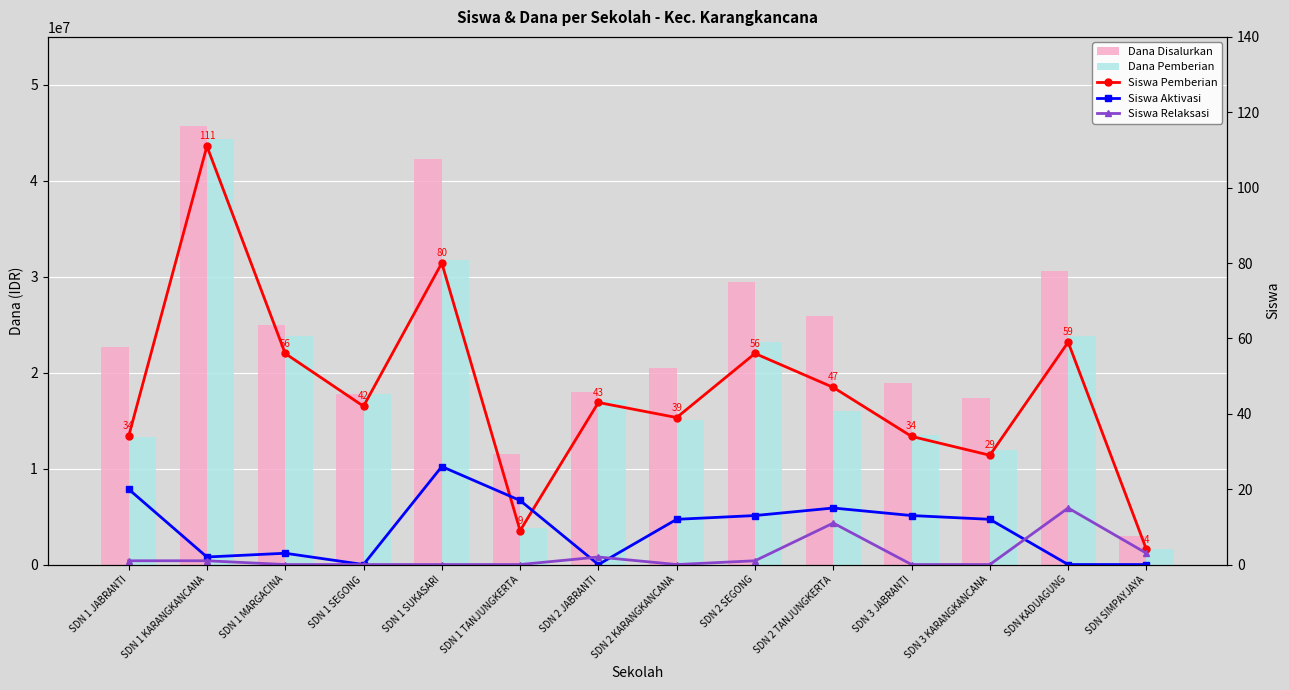

List the series in order of their peak value, lowest first.

Siswa Relaksasi, Siswa Aktivasi, Siswa Pemberian, Dana Pemberian, Dana Disalurkan